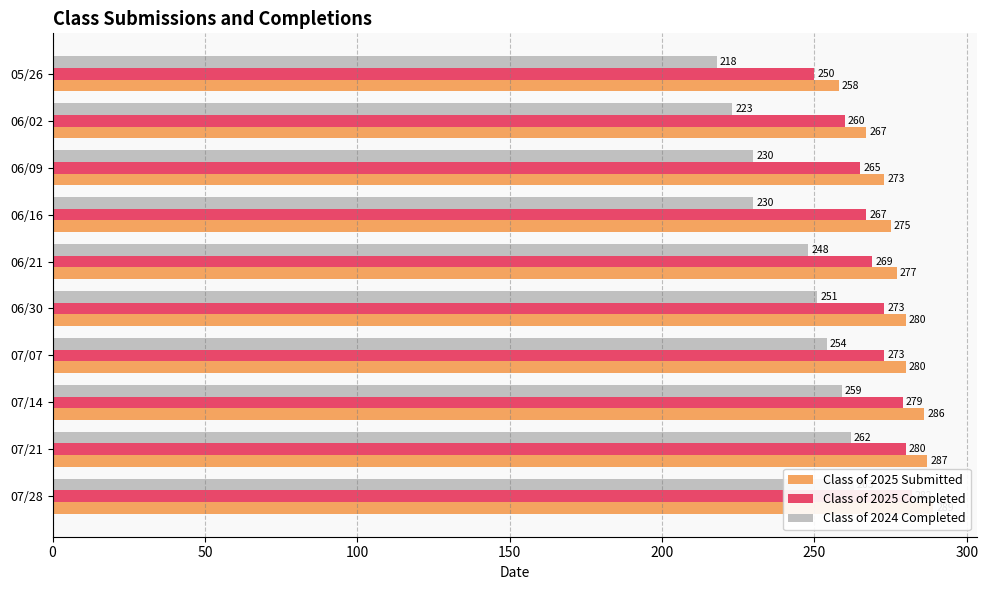

The value of Class of 2025 Submitted at 07/21 is 453. True or false?

False